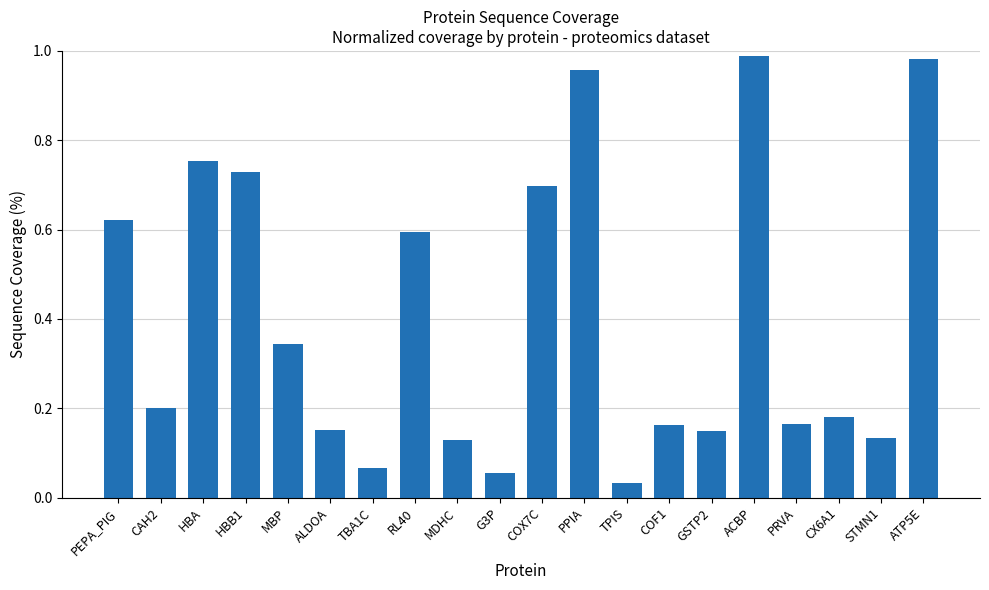

The chart shows a value of 0.6 at MBP. True or false?

False